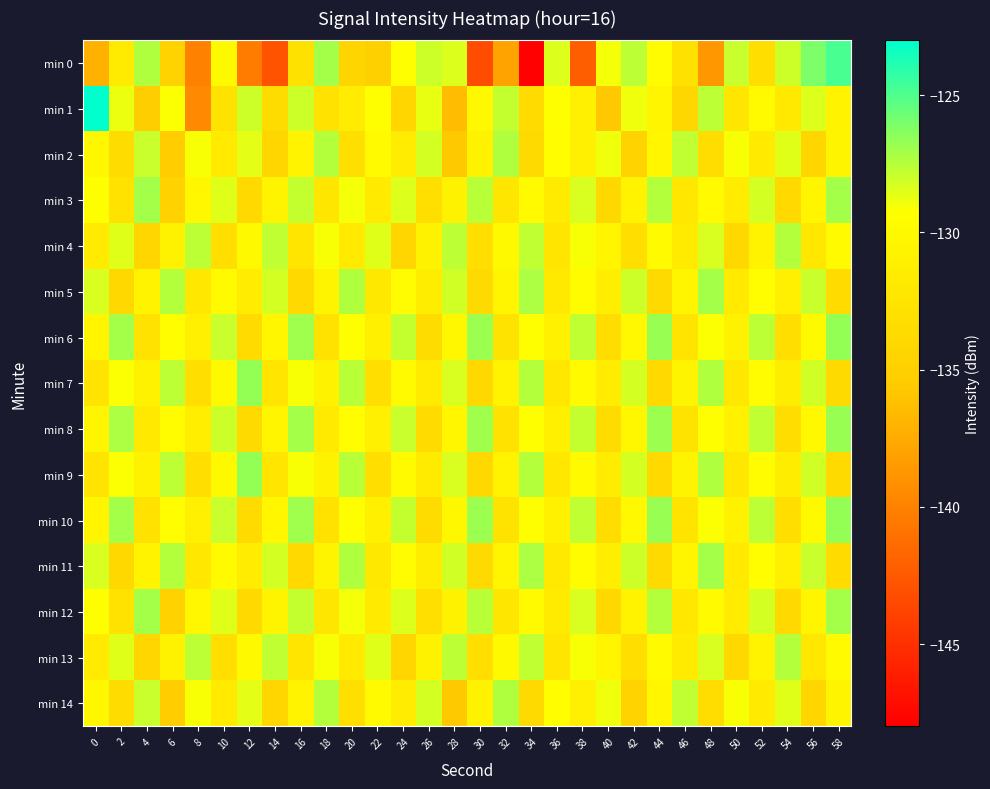

List the series in order of their peak value, highest first.

min 1, min 0, min 6, min 7, min 9, min 10, min 8, min 3, min 5, min 11, min 12, min 2, min 14, min 4, min 13